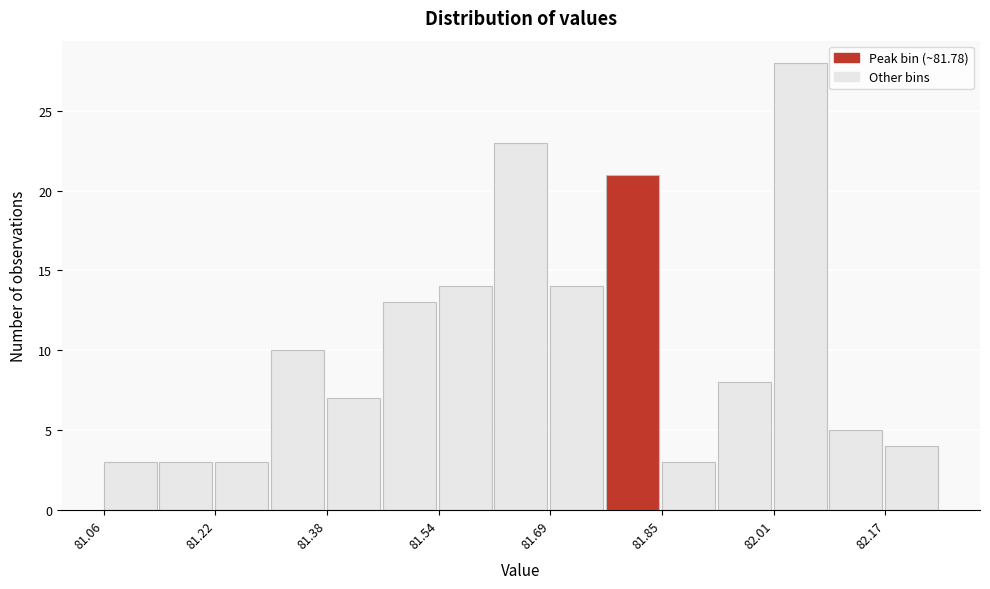

Read against the x-axis, roughly where is the centre of the tallest bar?

82.04